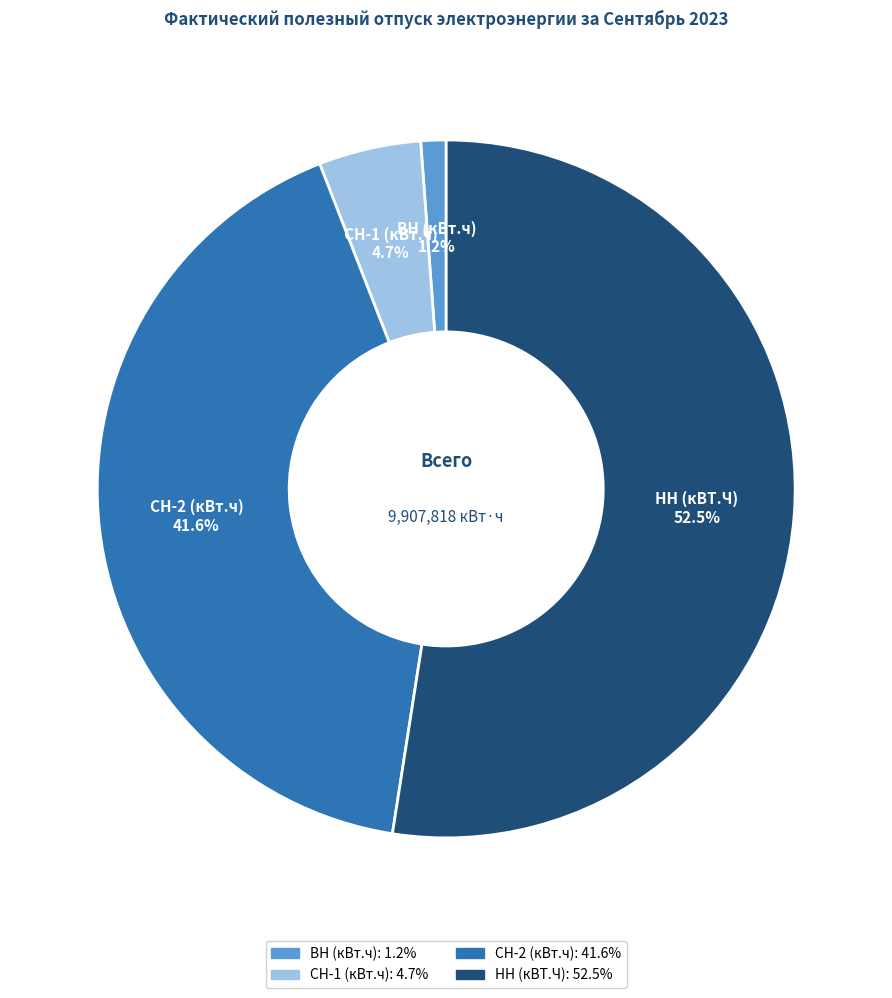

Is СН-1 (кВт.ч) the majority of the pie?

No